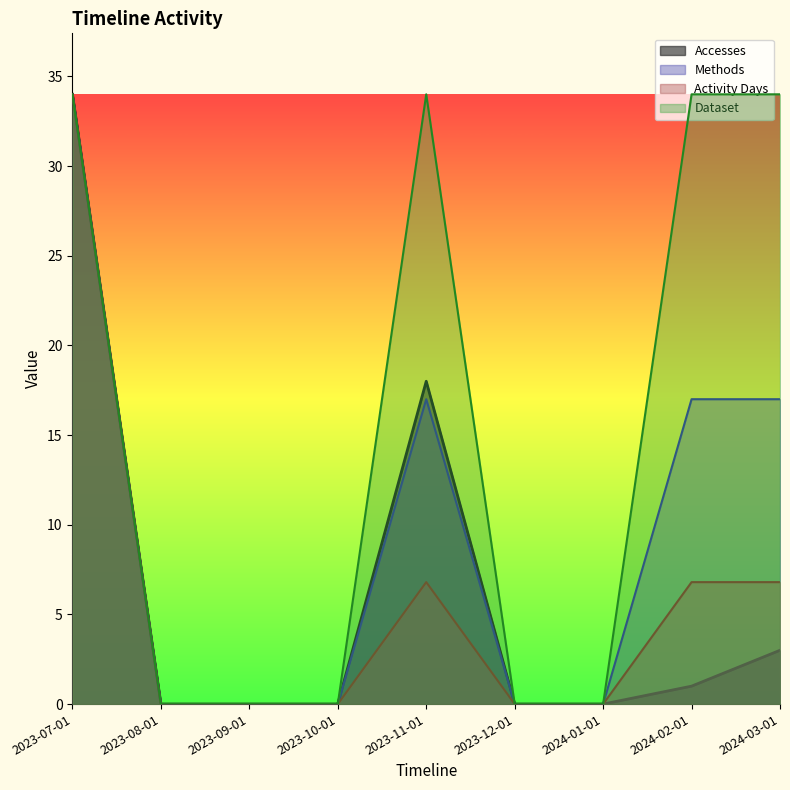

Which series changed the most between 2023-11-01 and 2024-03-01?

Accesses